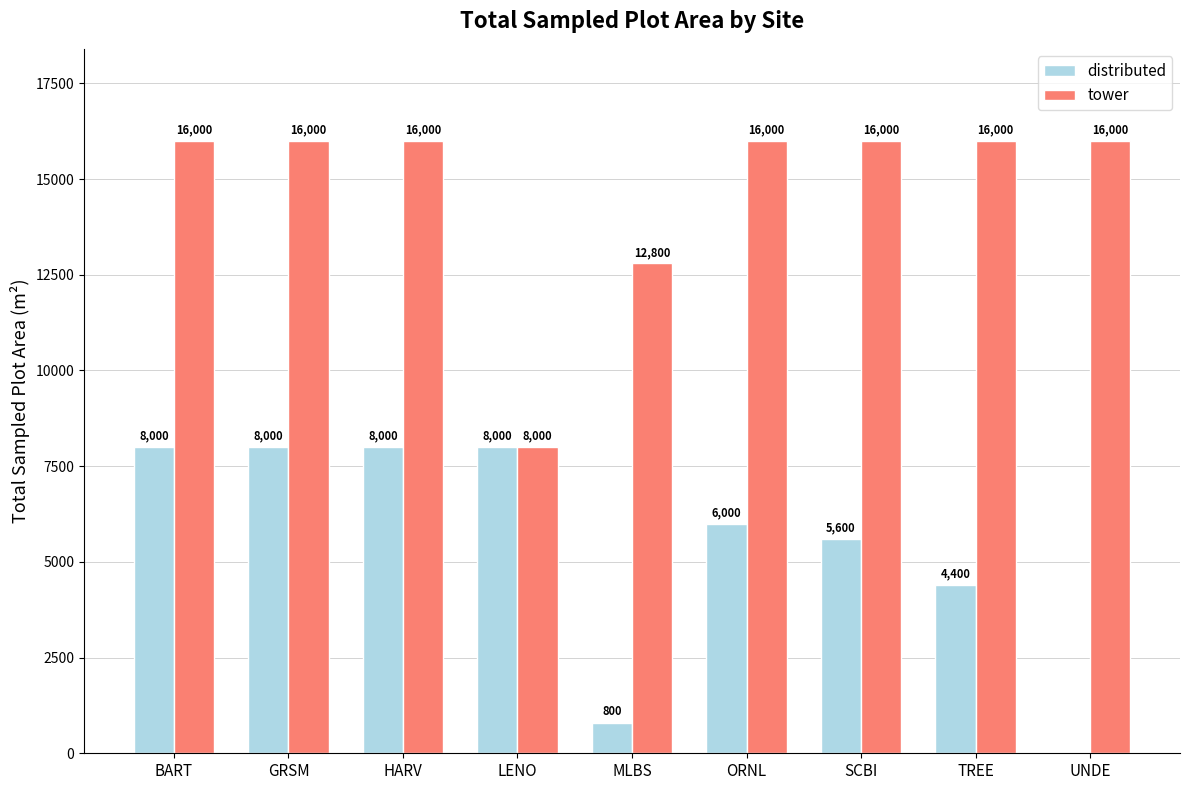

The value of tower at TREE is 9742. True or false?

False